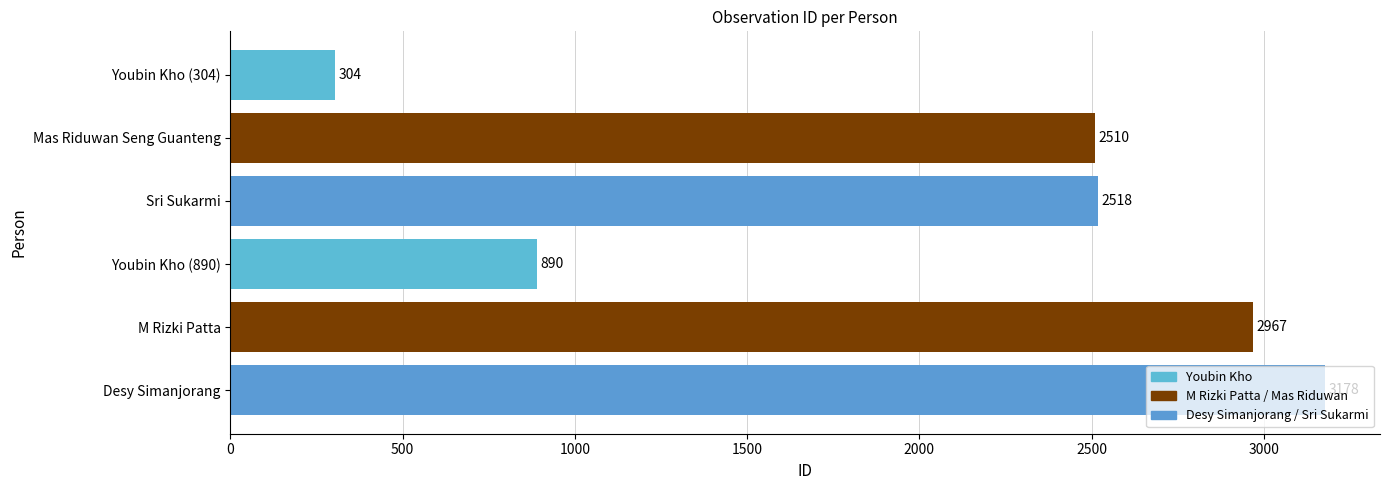

List the labels in order of value, largest first.

Desy Simanjorang, M Rizki Patta, Sri Sukarmi, Mas Riduwan Seng Guanteng, Youbin Kho (890), Youbin Kho (304)